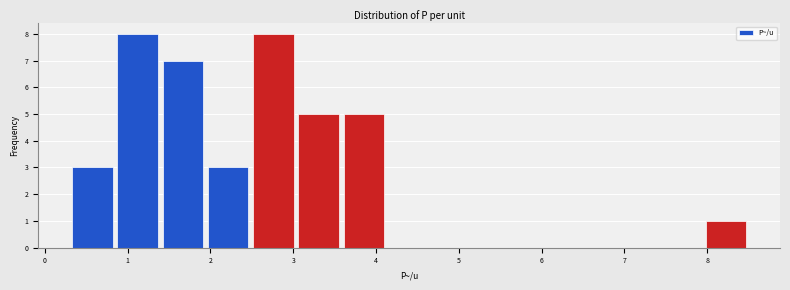

What is the height of the bar covering 1.4 to 1.9 on the x-axis? Neither the bar edges nor the heights are printed on the chart, so give them approximately, as read against the axes.

7